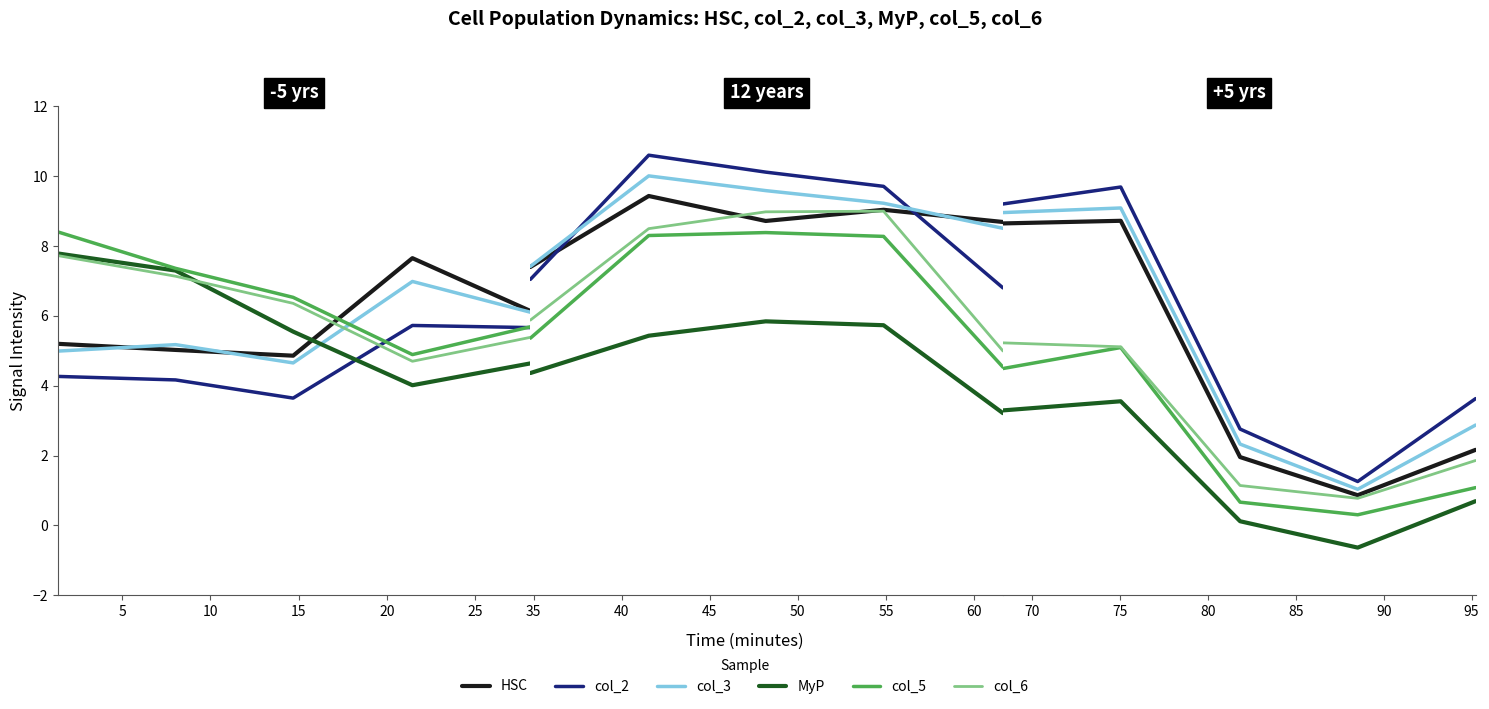

The value of MyP at 0 is 0.7. True or false?

False